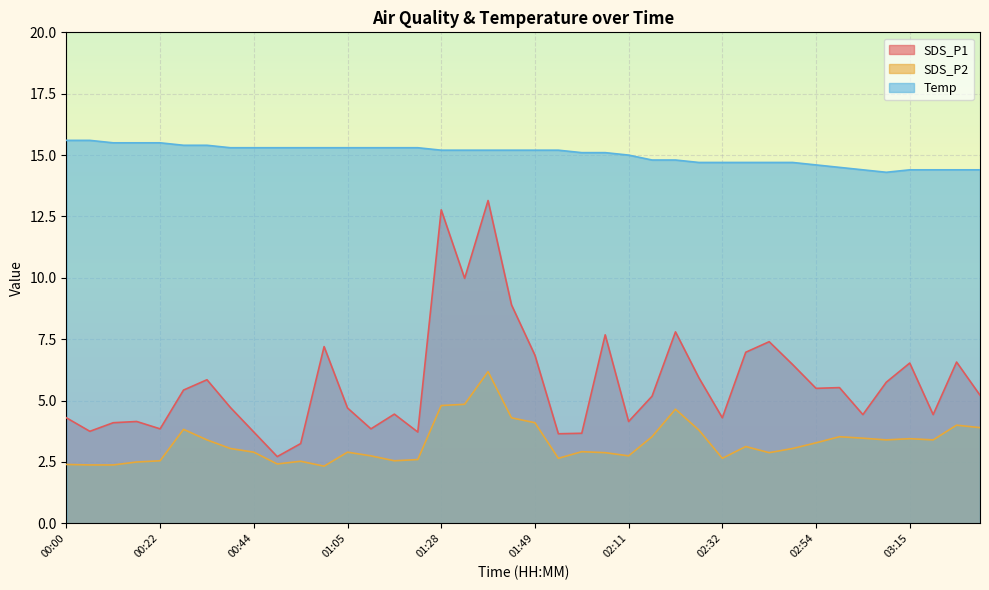

At which label does SDS_P2 first exceed 3?

00:27